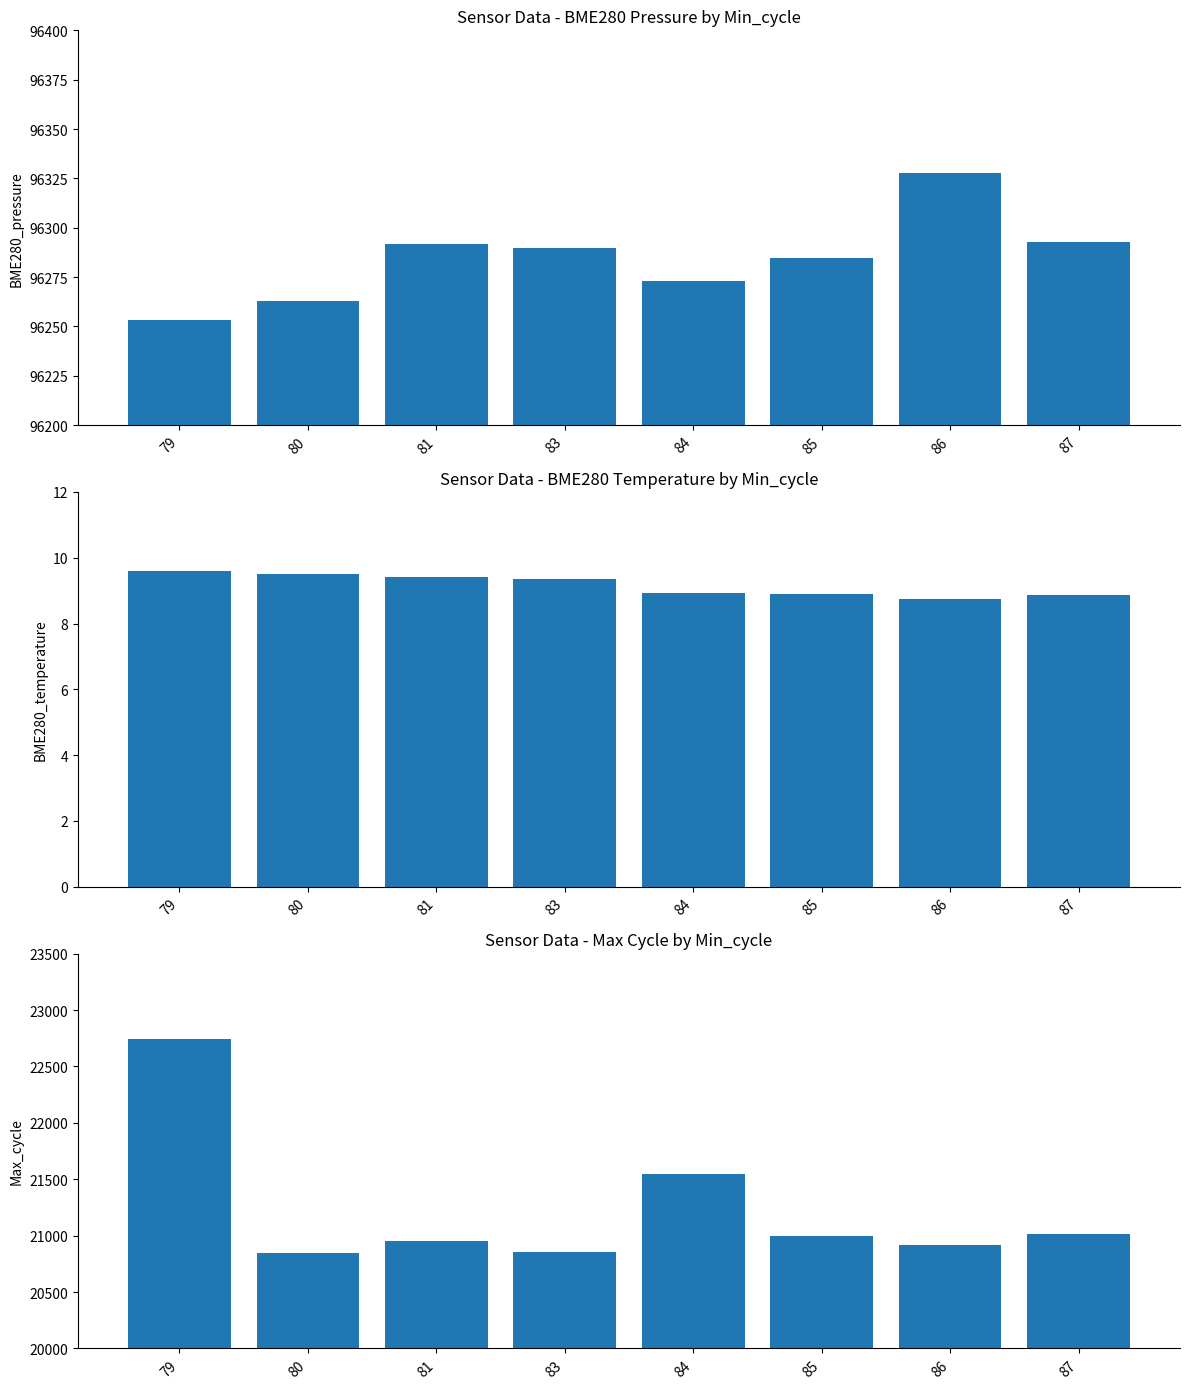

What is the difference between the second highest and second lowest values in the Max_cycle series?

690.0